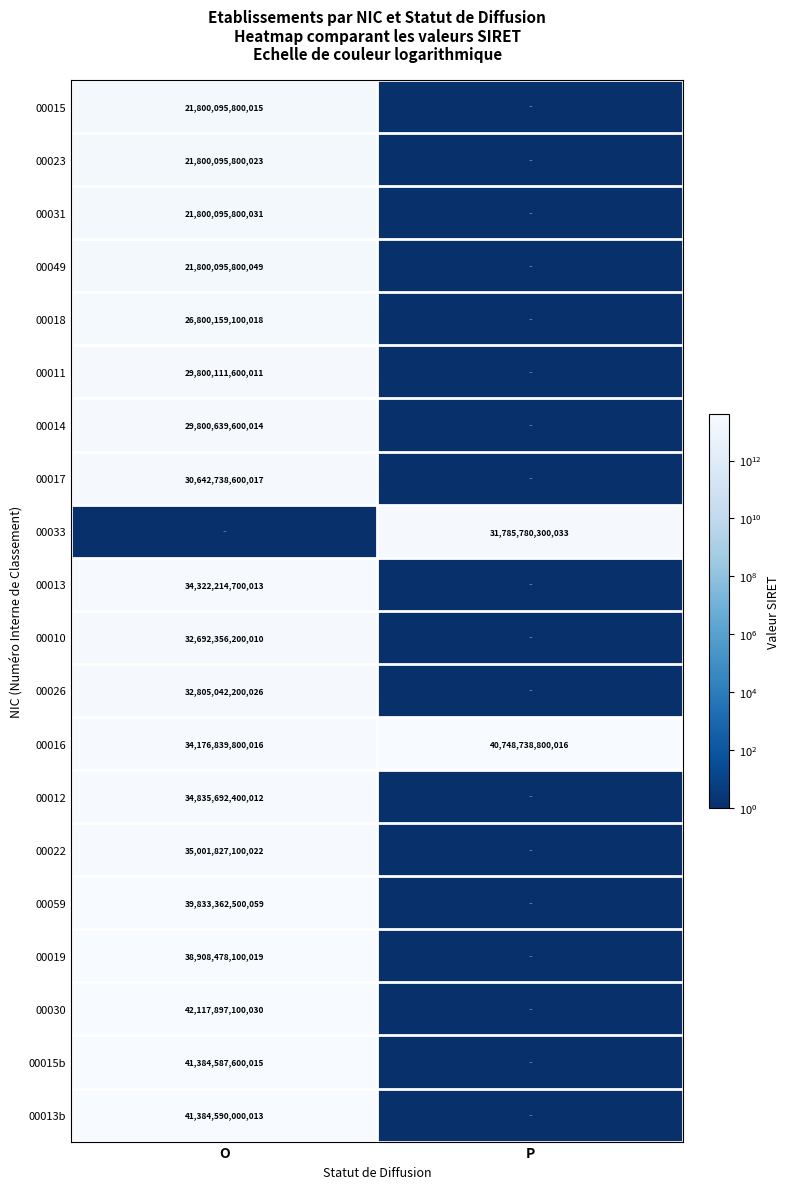

How many categories are shown in the chart?

2